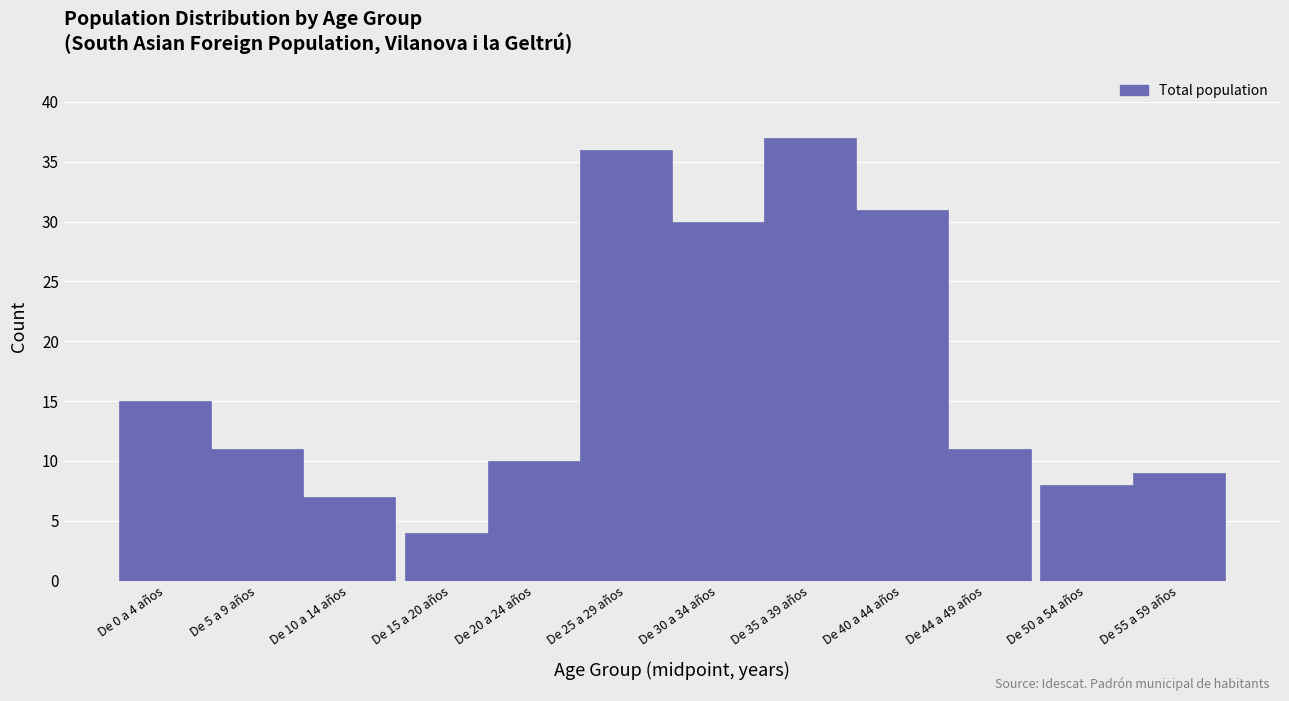

Reading left to right, list all the values displayed in this chart.

De 0 a 4 años=15	De 5 a 9 años=11	De 10 a 14 años=7	De 15 a 20 años=4	De 20 a 24 años=10	De 25 a 29 años=36	De 30 a 34 años=30	De 35 a 39 años=37	De 40 a 44 años=31	De 44 a 49 años=11	De 50 a 54 años=8	De 55 a 59 años=9